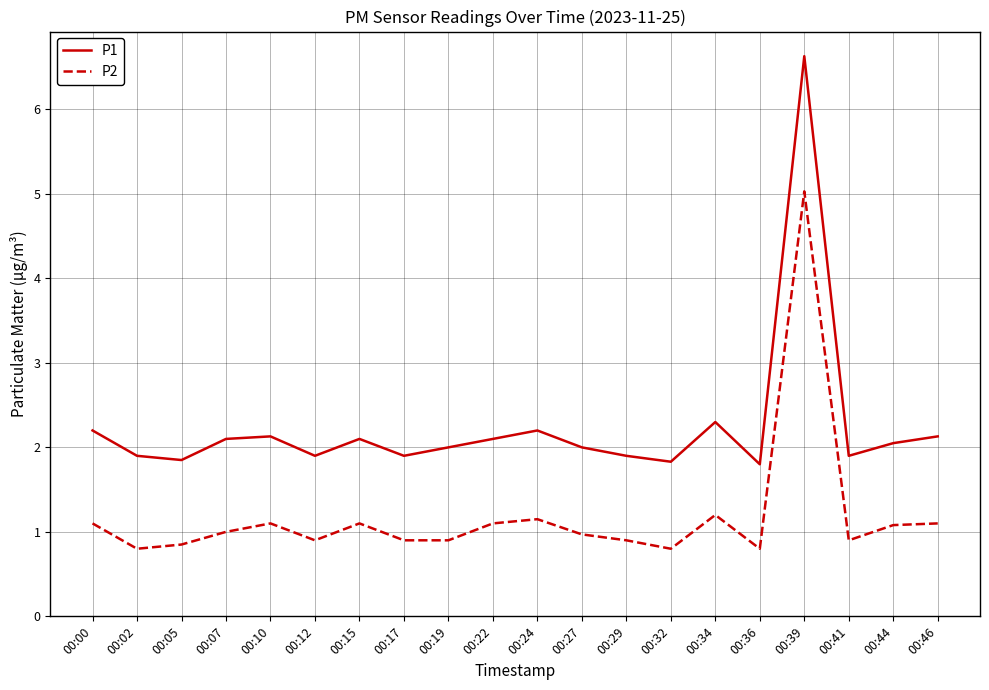

Is it true that P2 equals 0.9 at 00:12?

True